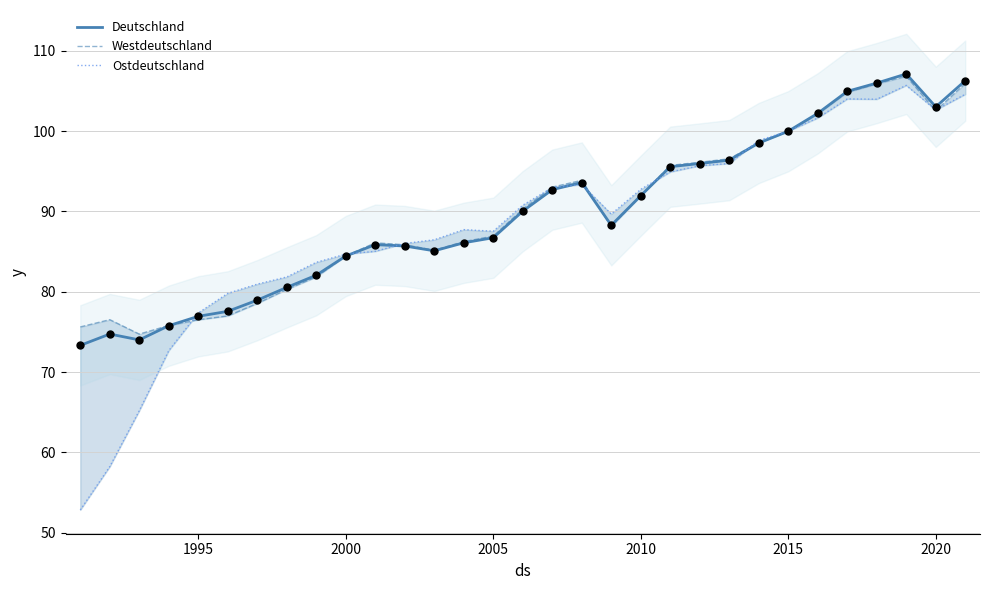

Which series has the widest spread of Y values?

Ostdeutschland